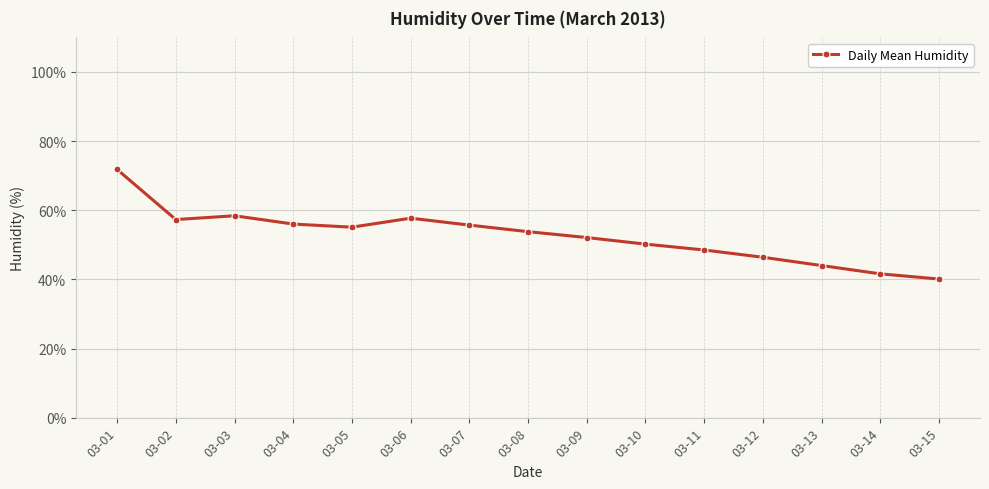

Which has a higher value, 03-05 or 03-10?

03-05